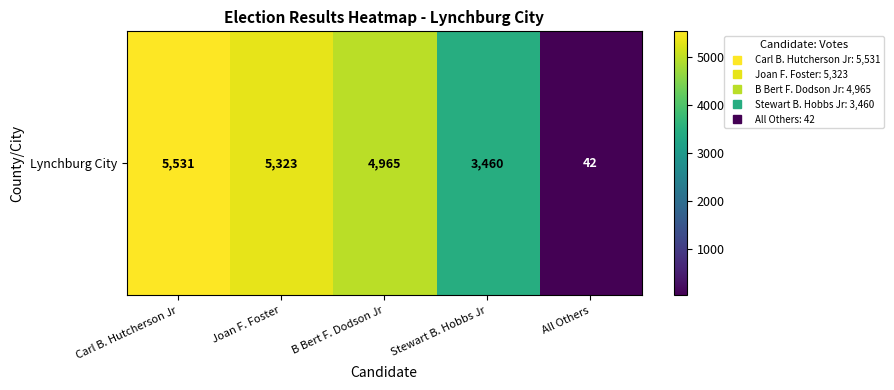

List the labels in order of value, largest first.

Carl B. Hutcherson Jr, Joan F. Foster, B Bert F. Dodson Jr, Stewart B. Hobbs Jr, All Others